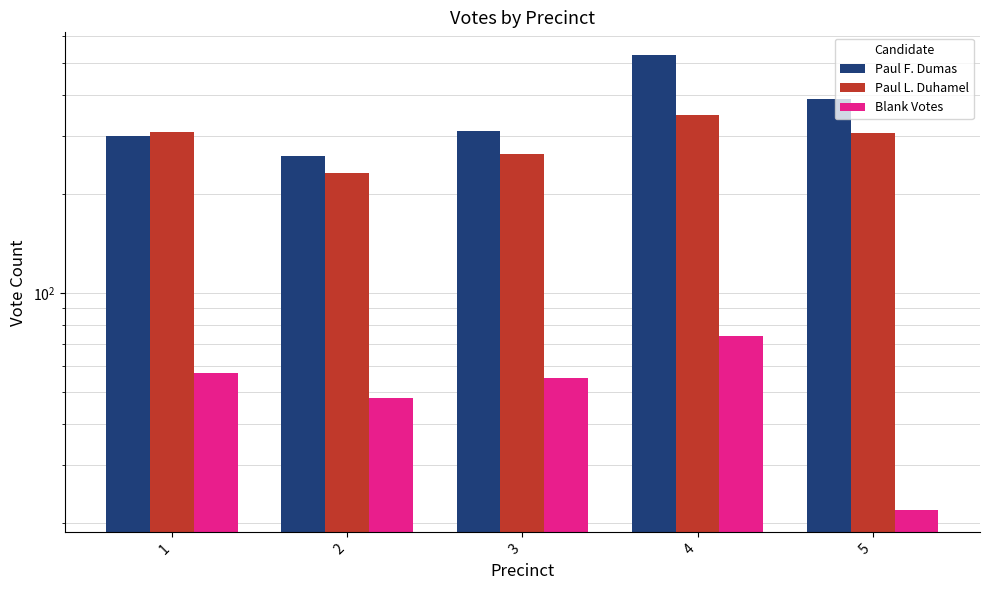

Where does the Paul F. Dumas series first go above 309?

4